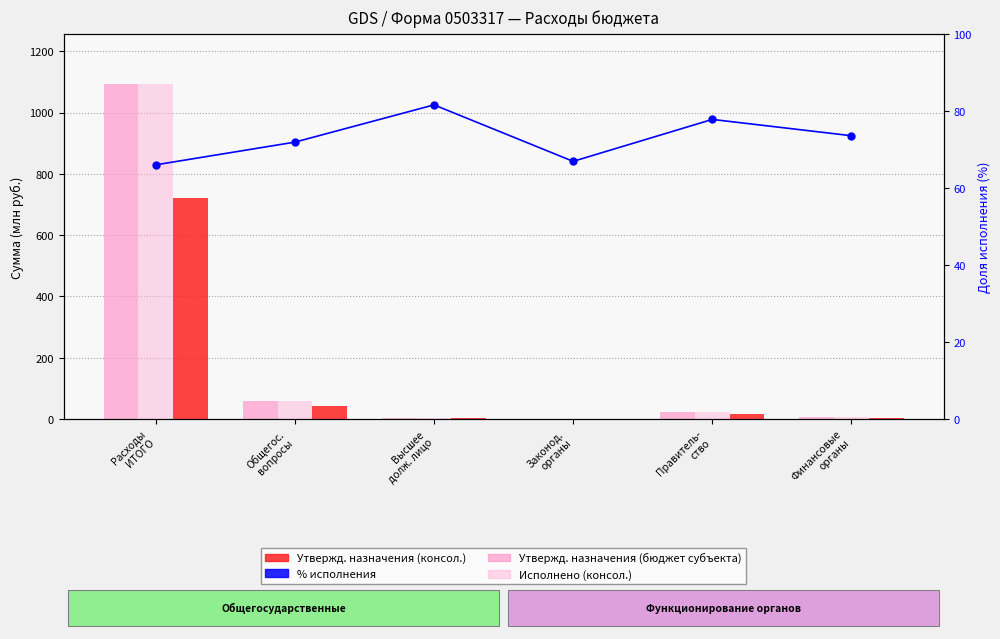

Which label corresponds to the smallest value in the chart?

Законод.
органы